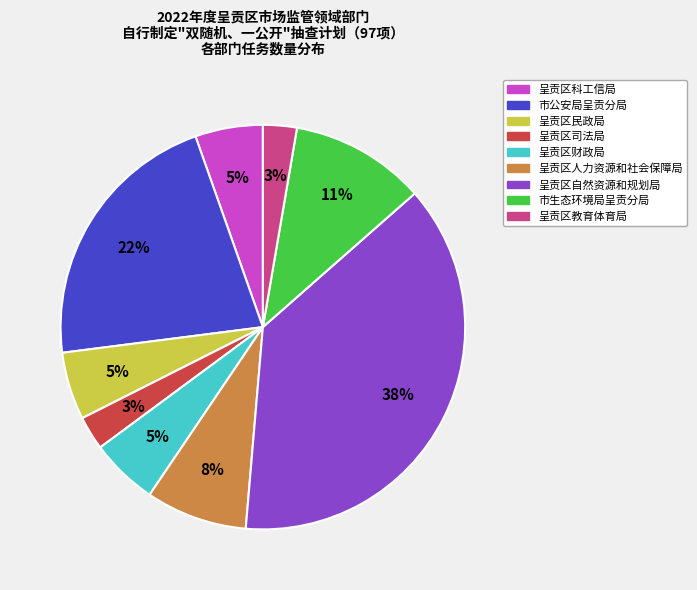

Which has a higher value, 市公安局呈贡分局 or 呈贡区民政局?

市公安局呈贡分局